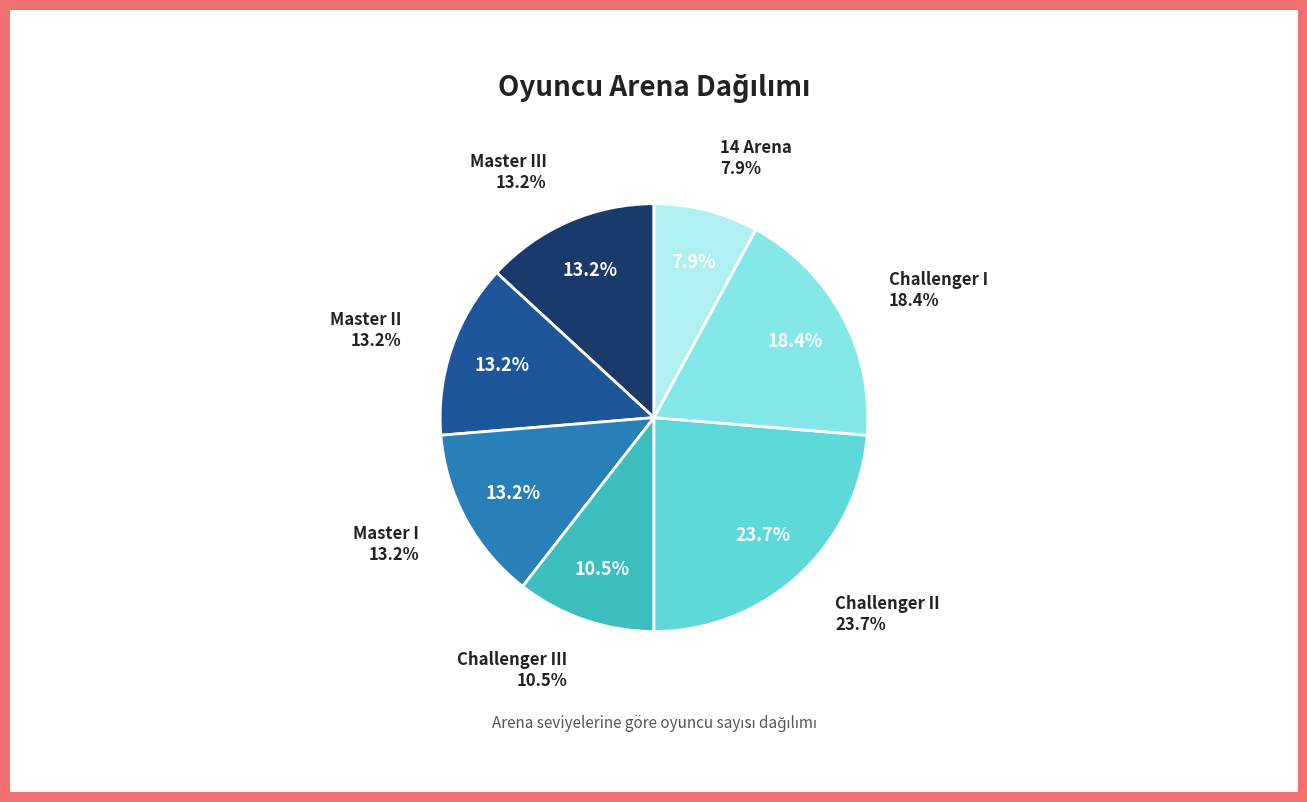

To the nearest percent, what portion does Master I represent?

13%